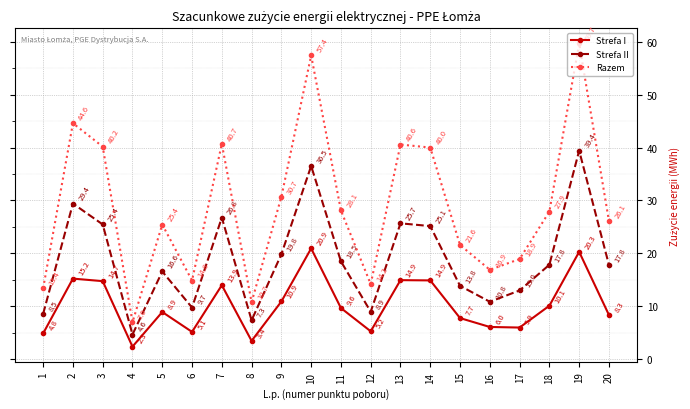

List the series in order of their overall mean, highest first.

Razem, Strefa II, Strefa I